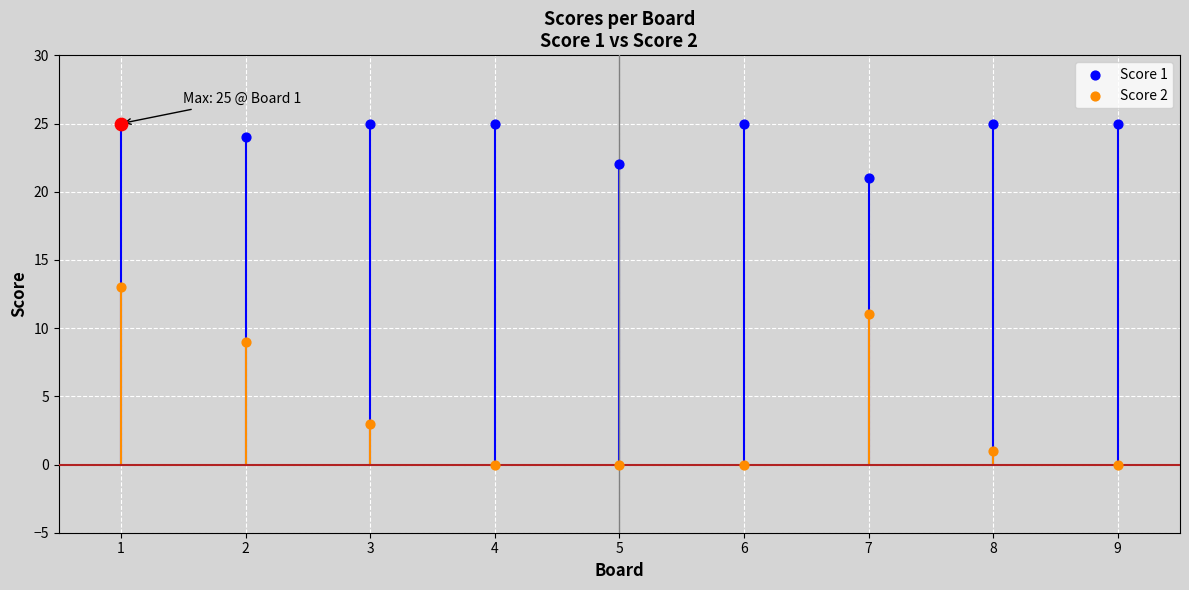

Is the value of Score 1 at 4 greater than the value of Score 2 at 7?

Yes